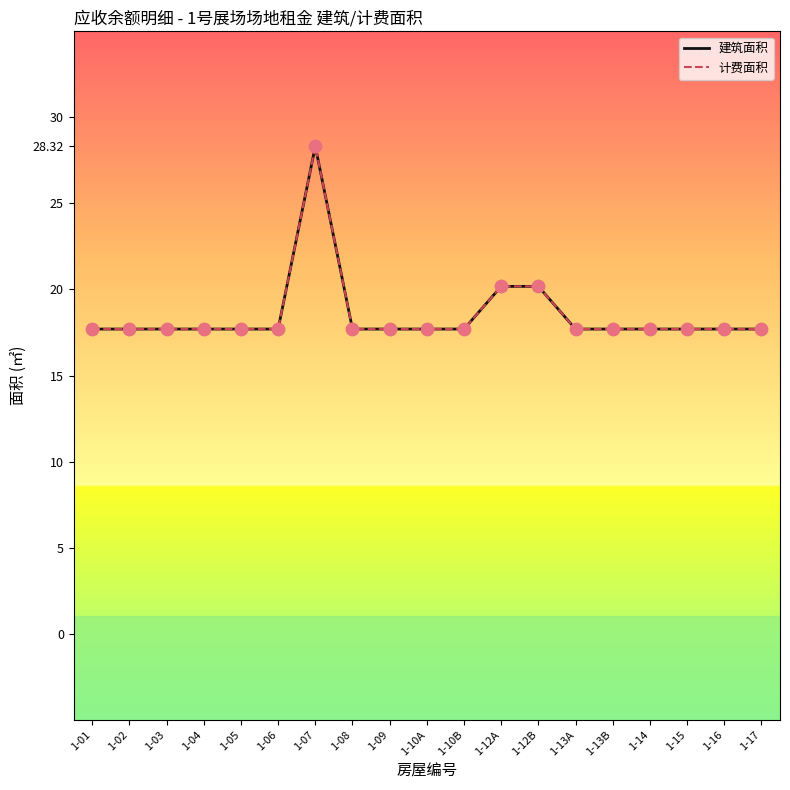

Is this an area chart (filled region under the line)?

No